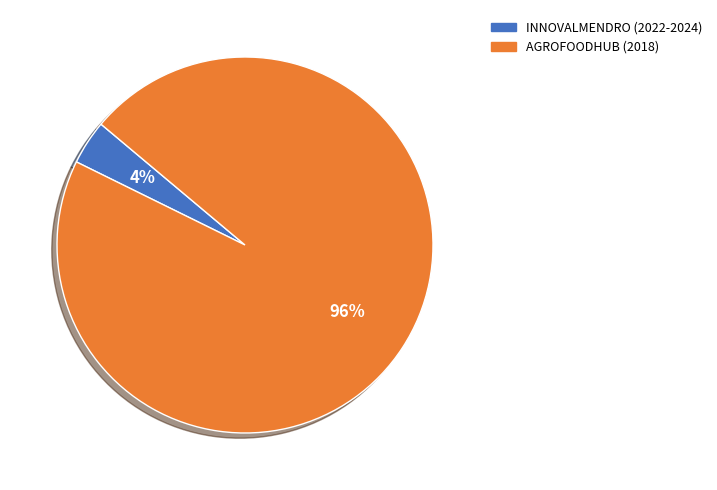

Combined, do AGROFOODHUB (2018) and INNOVALMENDRO (2022-2024) account for over 50%?

Yes